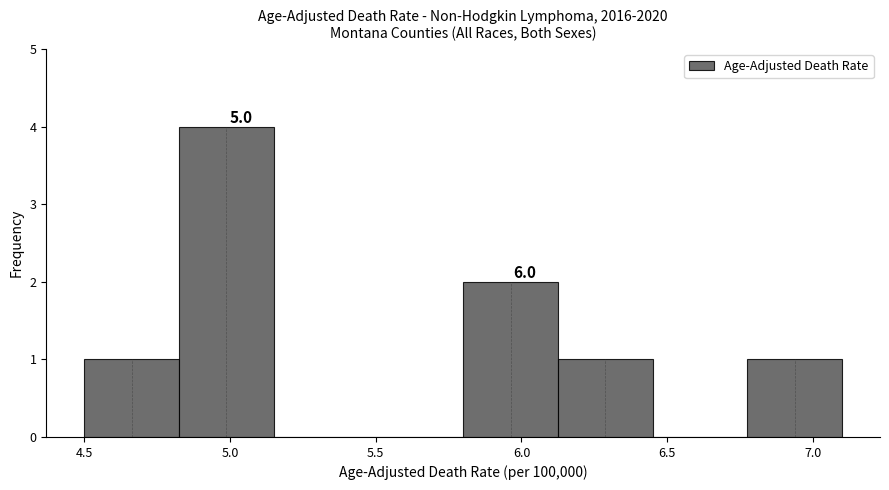

Over which range of the x-axis is the bar tallest?

4.825 to 5.150